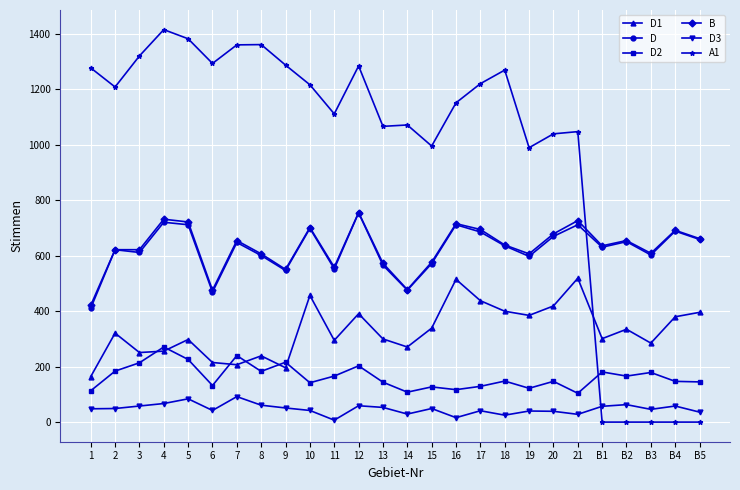

What is the difference between the highest and lowest values at 7?

1269